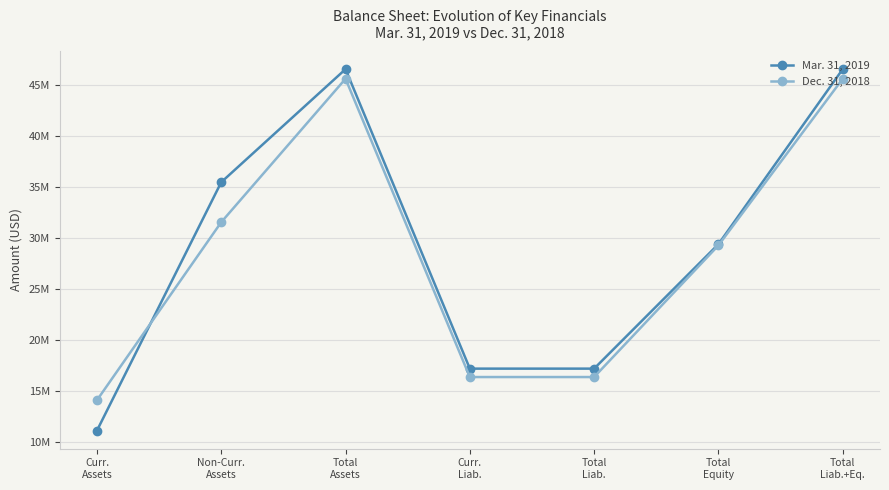

Reading left to right, extract all data points from this chart.

Mar. 31, 2019: Curr.
Assets=11080974	Non-Curr.
Assets=35429941	Total
Assets=46510915	Curr.
Liab.=17155559	Total
Liab.=17155559	Total
Equity=29355356	Total
Liab.+Eq.=46510915
Dec. 31, 2018: Curr.
Assets=14059288	Non-Curr.
Assets=31510706	Total
Assets=45569994	Curr.
Liab.=16331849	Total
Liab.=16331849	Total
Equity=29238145	Total
Liab.+Eq.=45569994